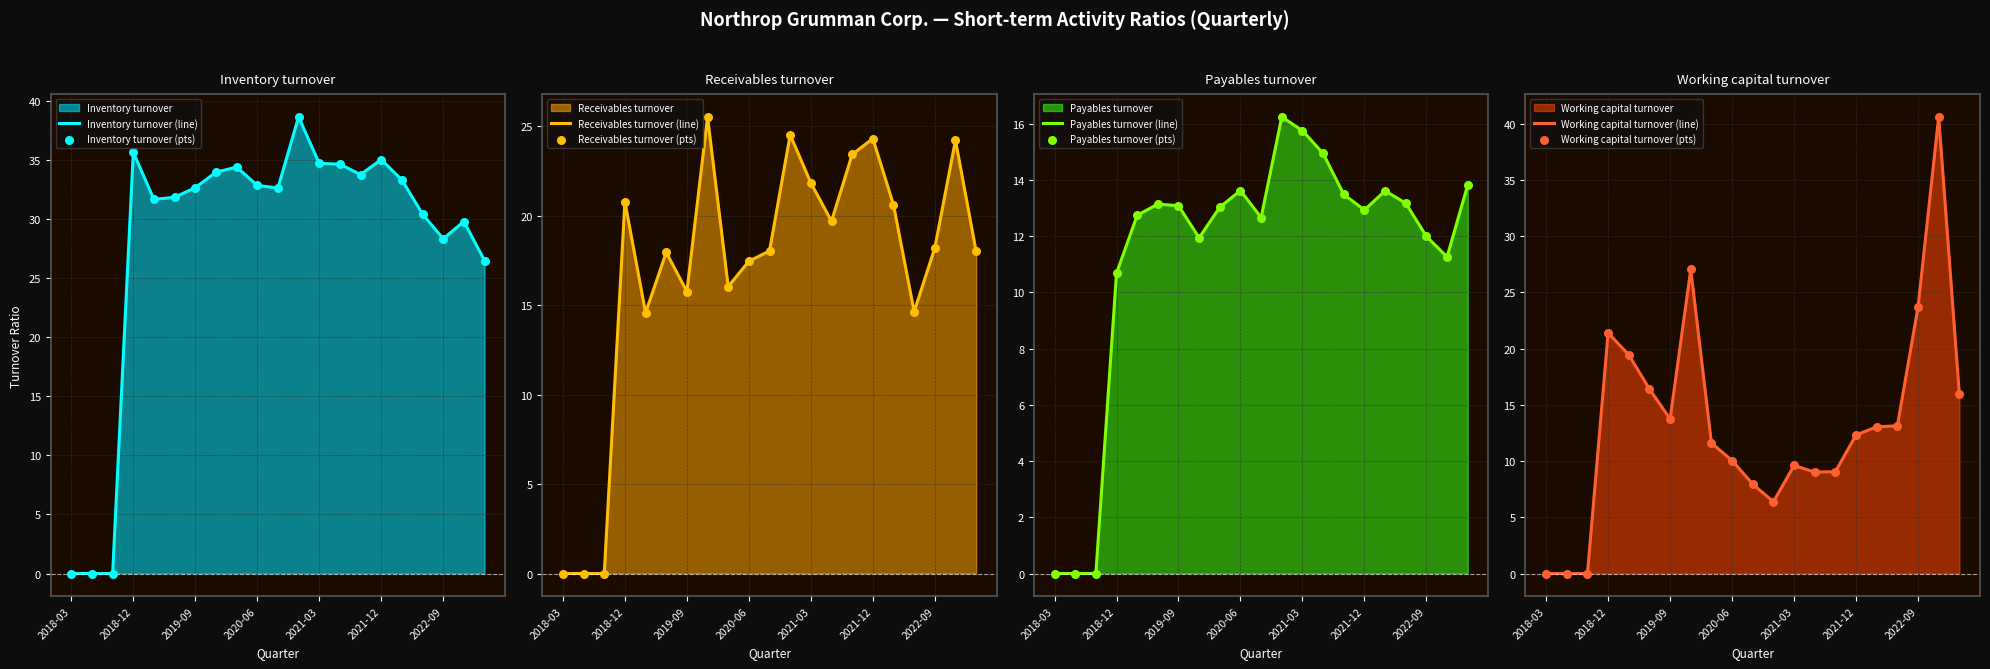

Which series has the largest total across all categories?

Inventory turnover